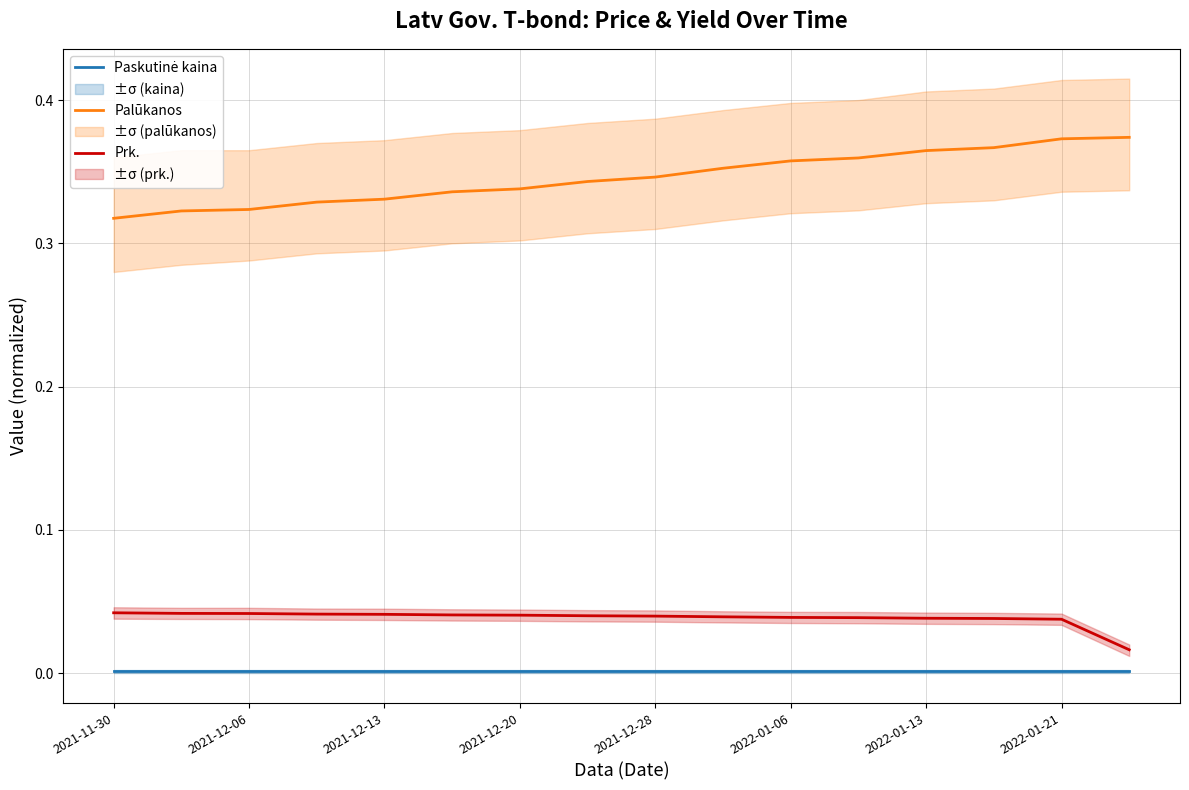

At 2021-12-06, list the series in order from smallest to largest.

Paskutinė kaina, Prk., Palūkanos